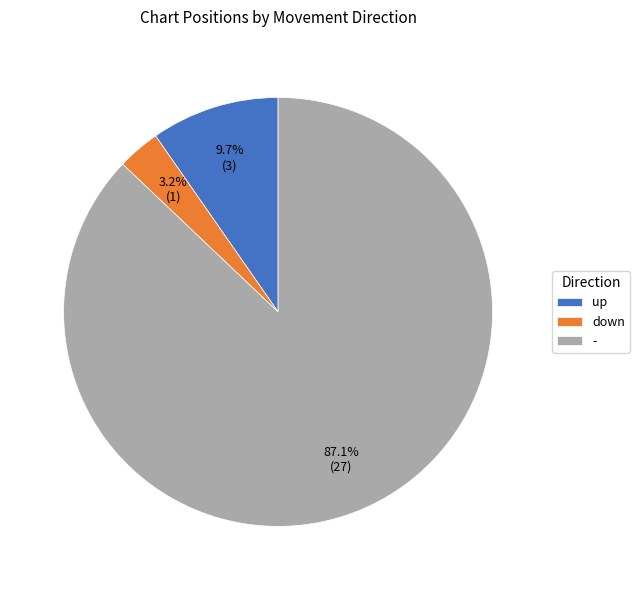

What is the ratio of the value at - to the value at up?

9.0